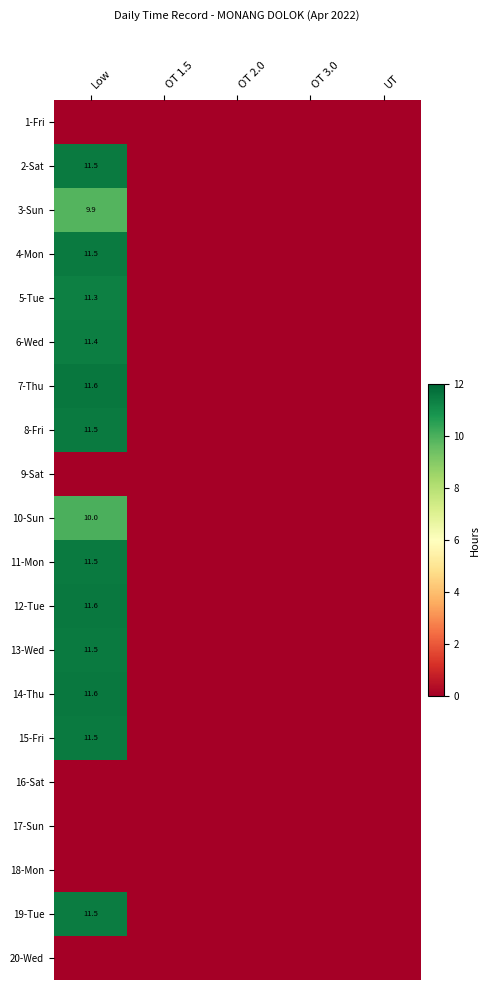

At which category is the sum across all series the highest?

Low